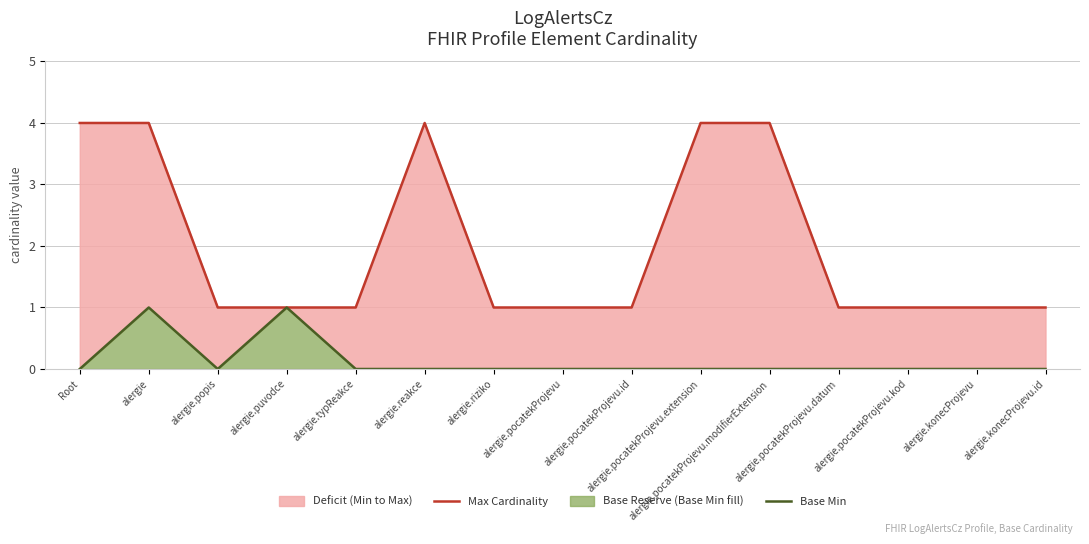

True or false: Max Cardinality has a value of 1 at alergie.pocatekProjevu.kod.

True